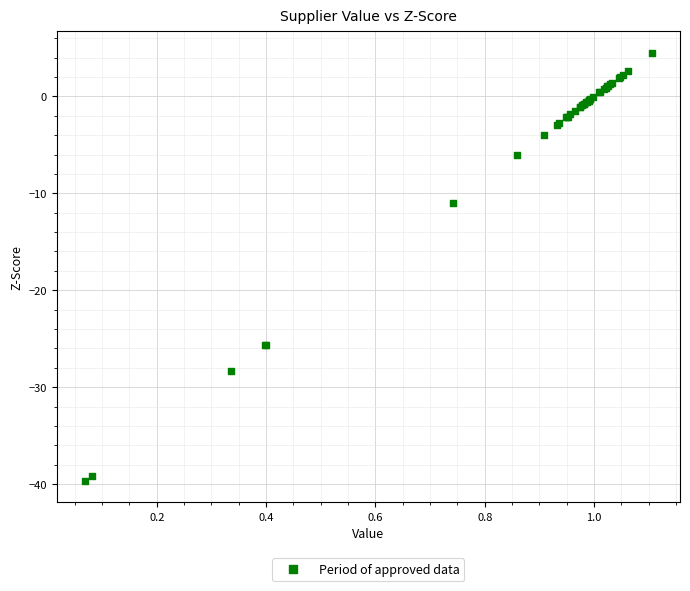

What Y value in the scatter plot is closest to -17?

-11.0